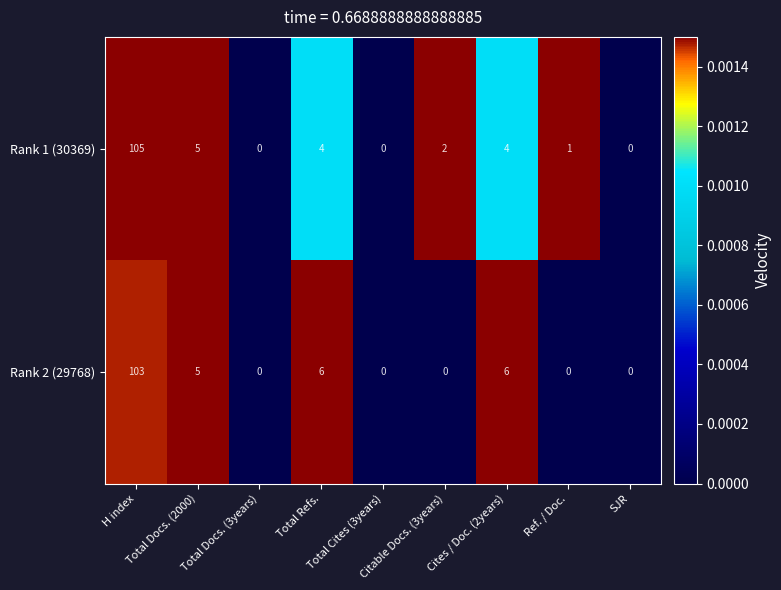

Rank the series by their maximum value, from lowest to highest.

Rank 2 (29768), Rank 1 (30369)